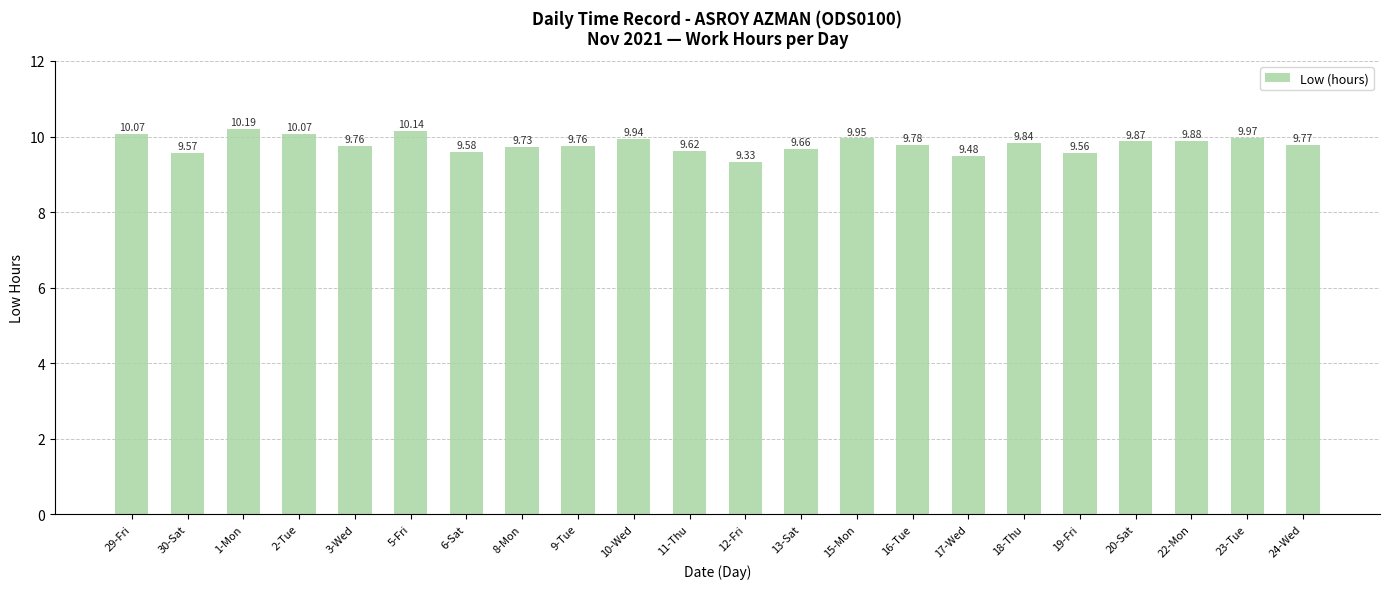

What is the sum of all values?

215.5